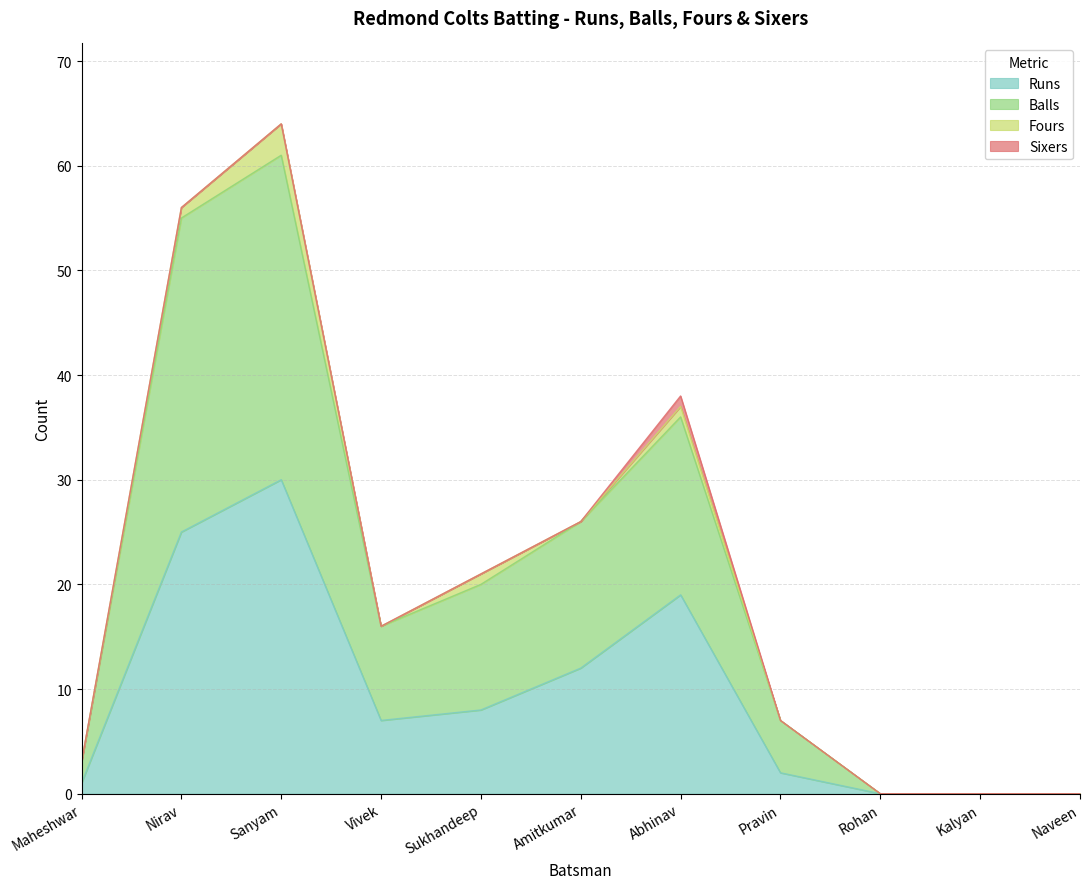

True or false: Runs and Balls intersect in this chart.

False